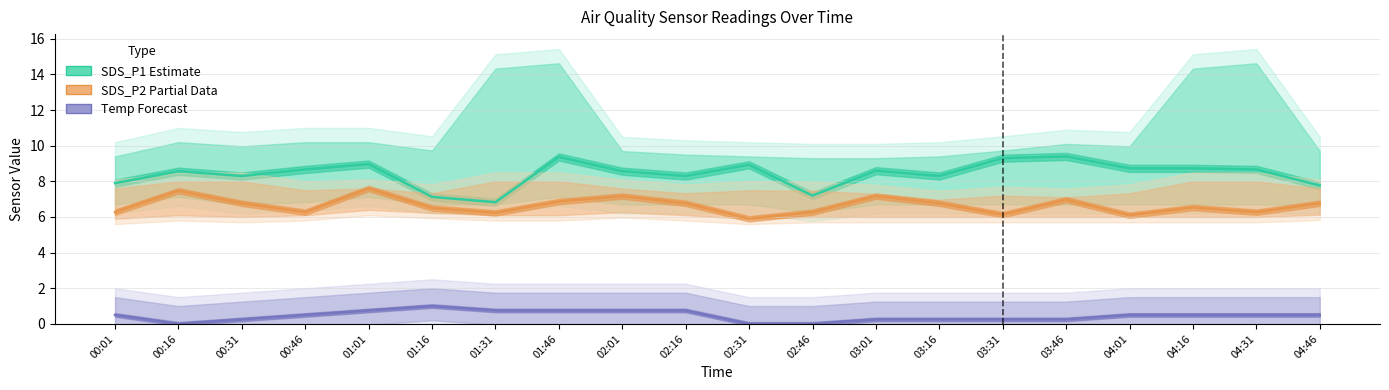

Reading right to left, what are all the values shown in this chart?

SDS_P1 (Estimate): 04:46=7.8	04:31=8.7	04:16=8.7	04:01=8.7	03:46=9.4	03:31=9.3	03:16=8.3	03:01=8.6	02:46=7.2	02:31=8.9	02:16=8.3	02:01=8.6	01:46=9.4	01:31=6.8	01:16=7.1	01:01=9.0	00:46=8.7	00:31=8.3	00:16=8.6	00:01=7.9
SDS_P2 (Partial): 04:46=6.8	04:31=6.3	04:16=6.5	04:01=6.1	03:46=7.0	03:31=6.1	03:16=6.8	03:01=7.2	02:46=6.3	02:31=5.9	02:16=6.8	02:01=7.2	01:46=6.9	01:31=6.2	01:16=6.5	01:01=7.6	00:46=6.3	00:31=6.8	00:16=7.5	00:01=6.3
Temp (Forecast): 04:46=0.5	04:31=0.5	04:16=0.5	04:01=0.5	03:46=0.3	03:31=0.3	03:16=0.3	03:01=0.3	02:46=0.0	02:31=0.0	02:16=0.8	02:01=0.8	01:46=0.8	01:31=0.8	01:16=1.0	01:01=0.8	00:46=0.5	00:31=0.3	00:16=0.0	00:01=0.5